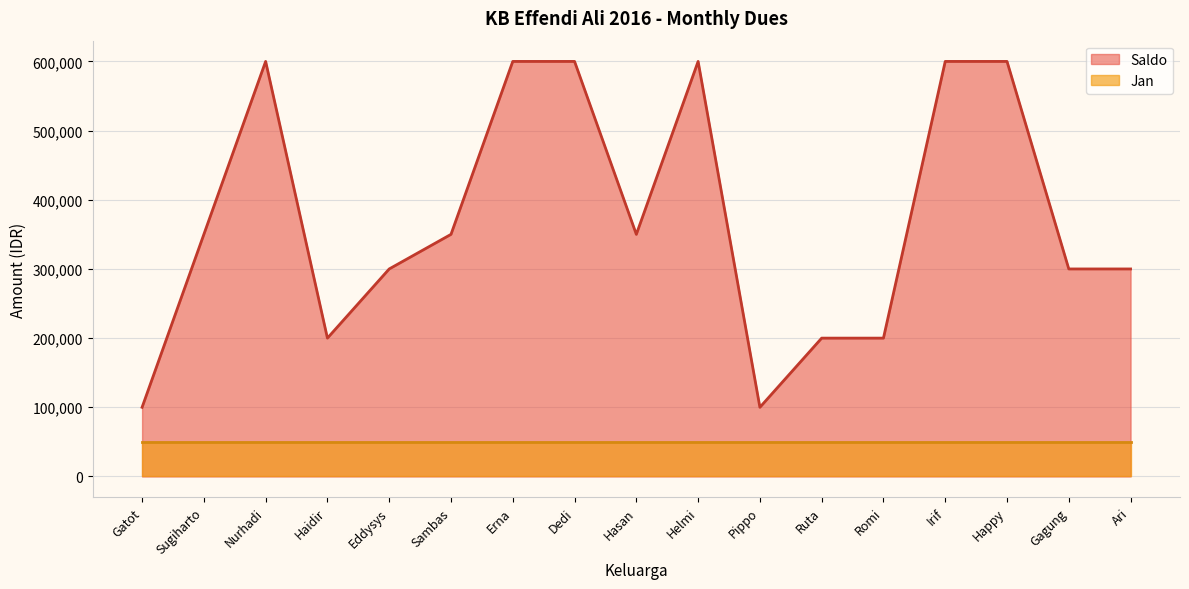

Which category has the lowest value across all series?

Gatot